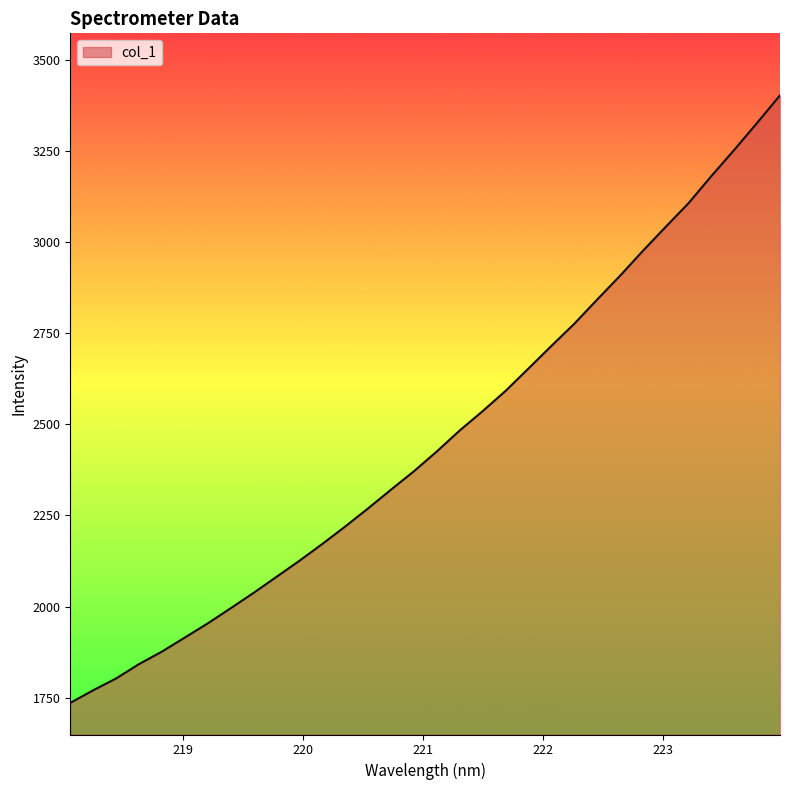

Does the chart have visible grid lines?

No